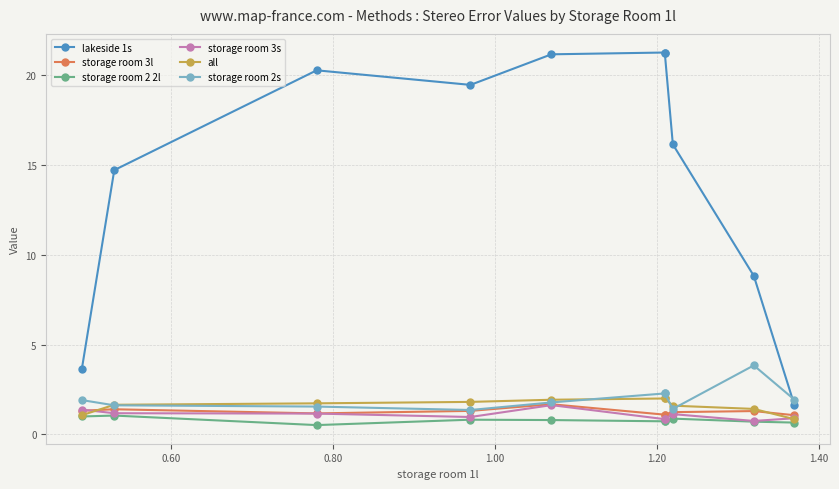

What is the lowest value of the lakeside 1s series?

1.7